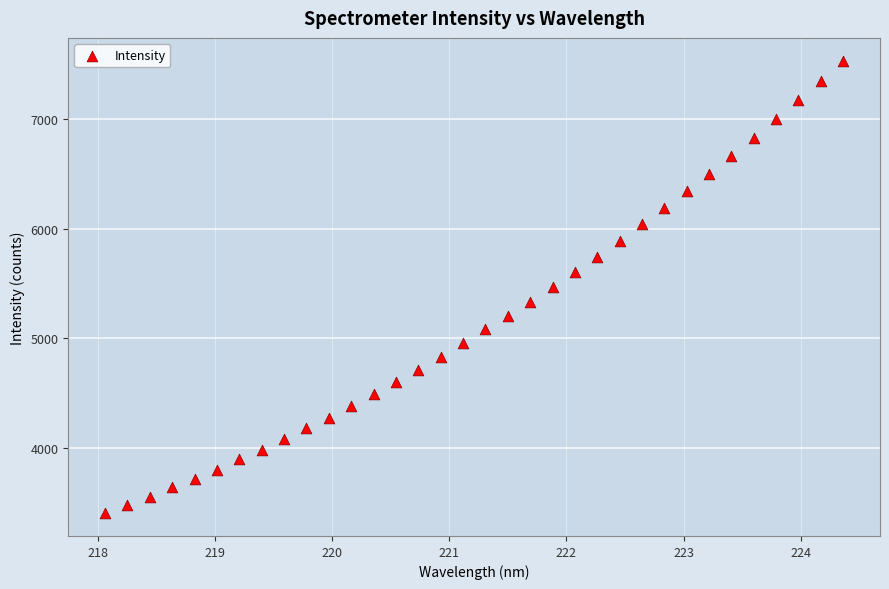

What is the range of Y values (max minus min)?

4122.7